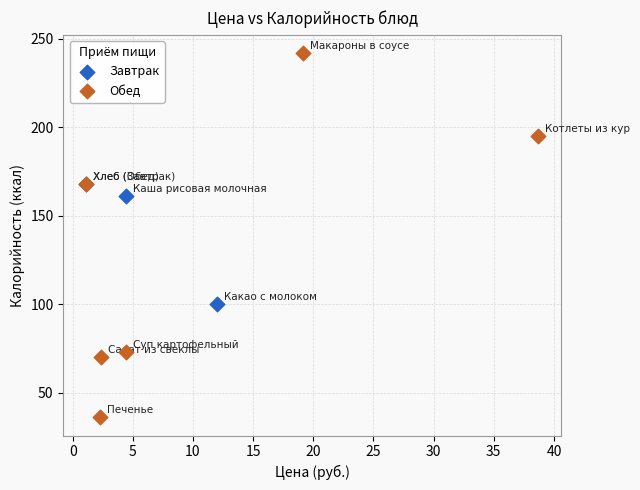

Which series reaches the maximum Y coordinate?

Обед